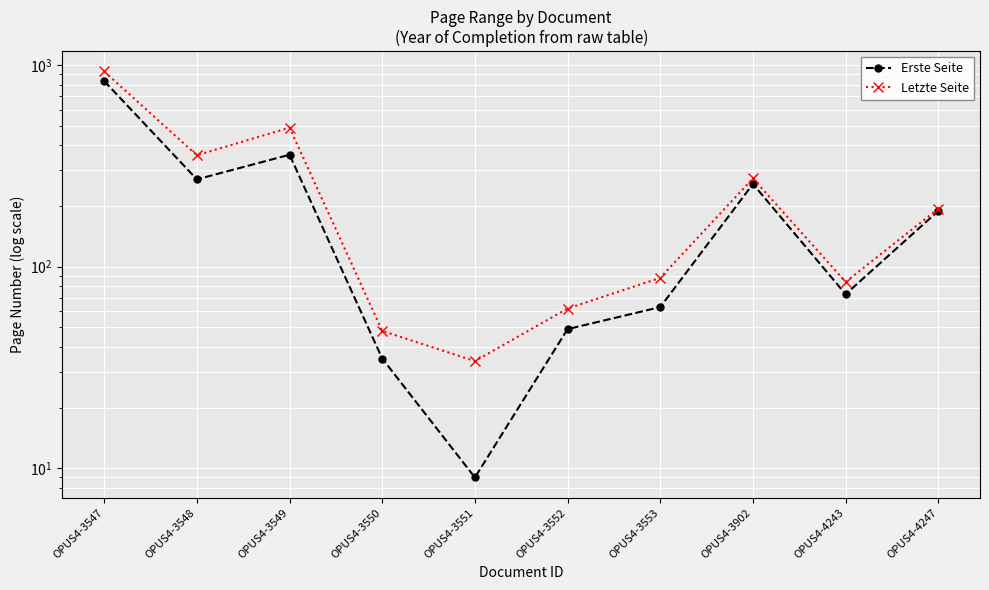

Between OPUS4-3550 and OPUS4-3551, which is larger?

OPUS4-3550